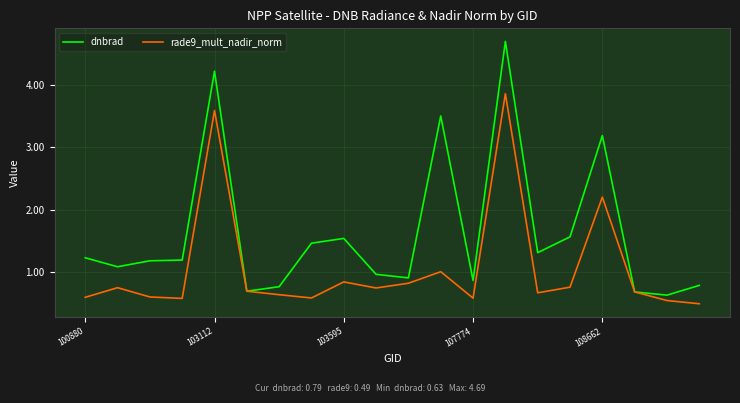

Which series has the widest spread of values?

dnbrad